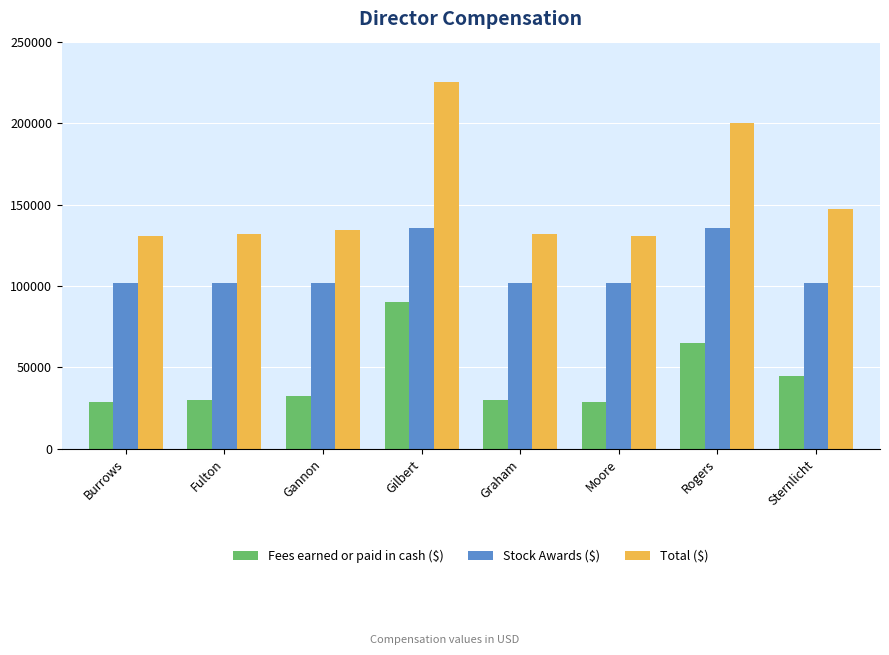

What is the total value across all series at Sternlicht?

294102